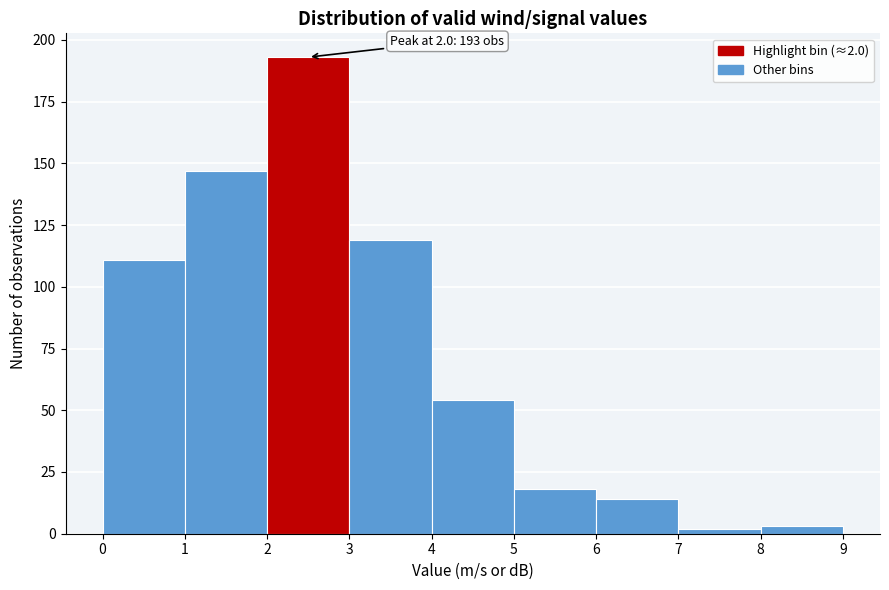

Which range on the x-axis has the tallest bar?

2 to 3